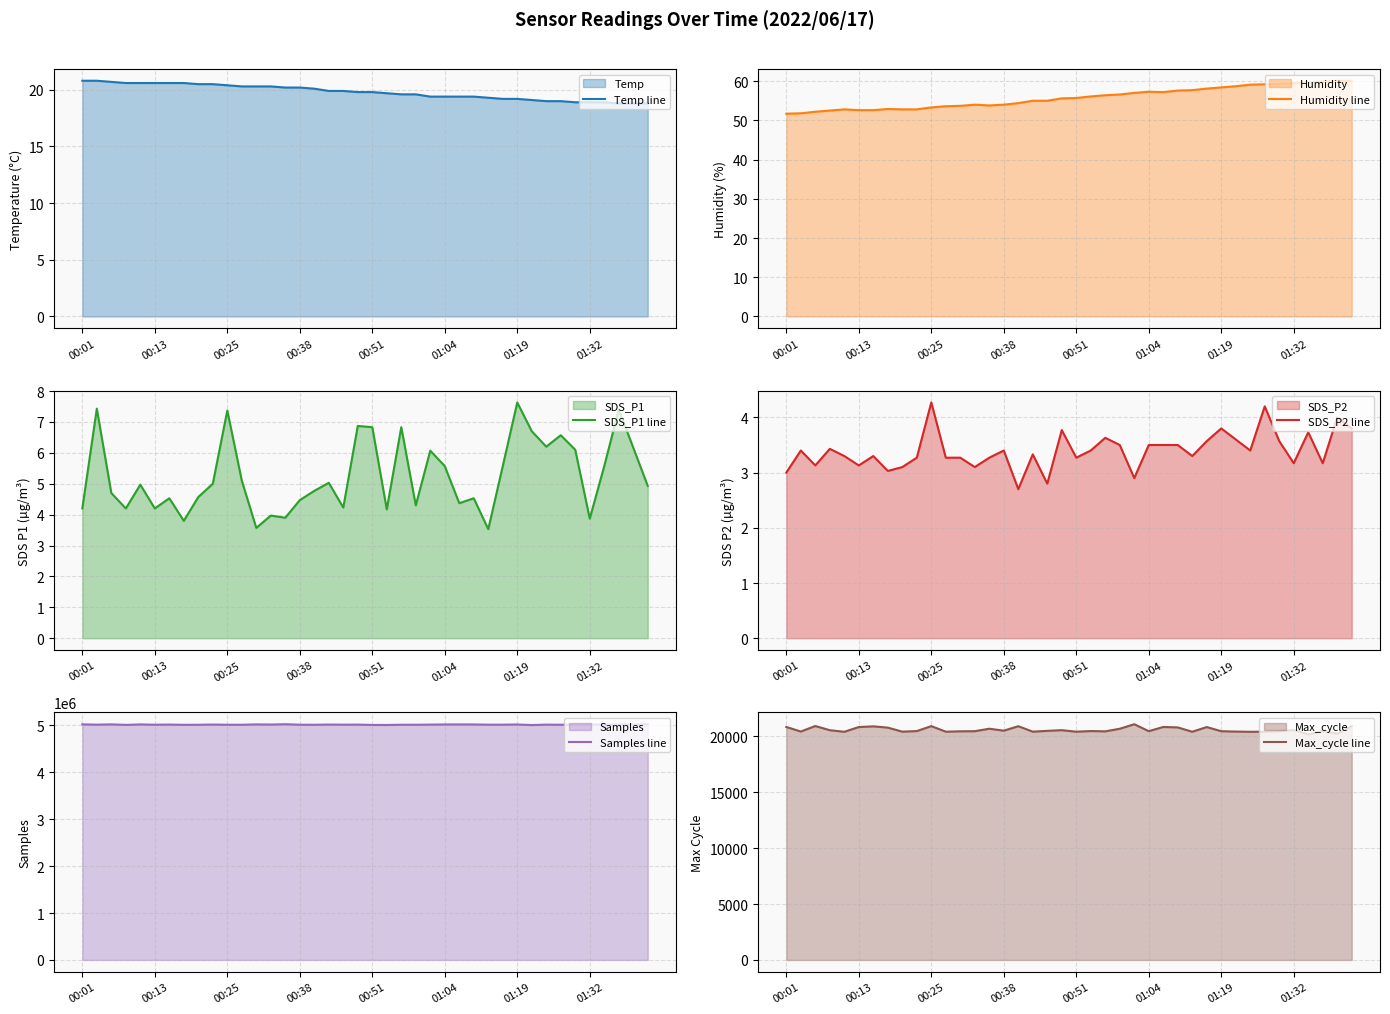

Read the Samples line value at 9.

5015121.0